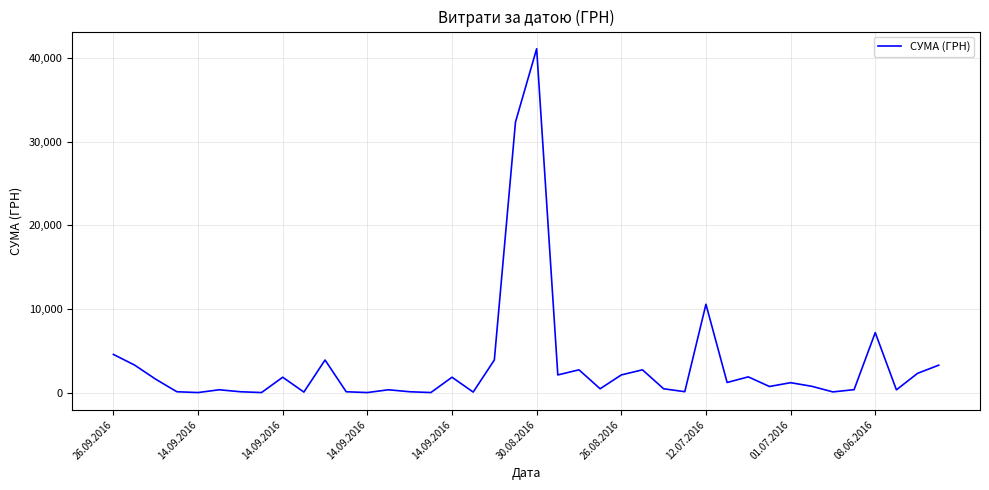

What is the greatest value displayed?

41121.0